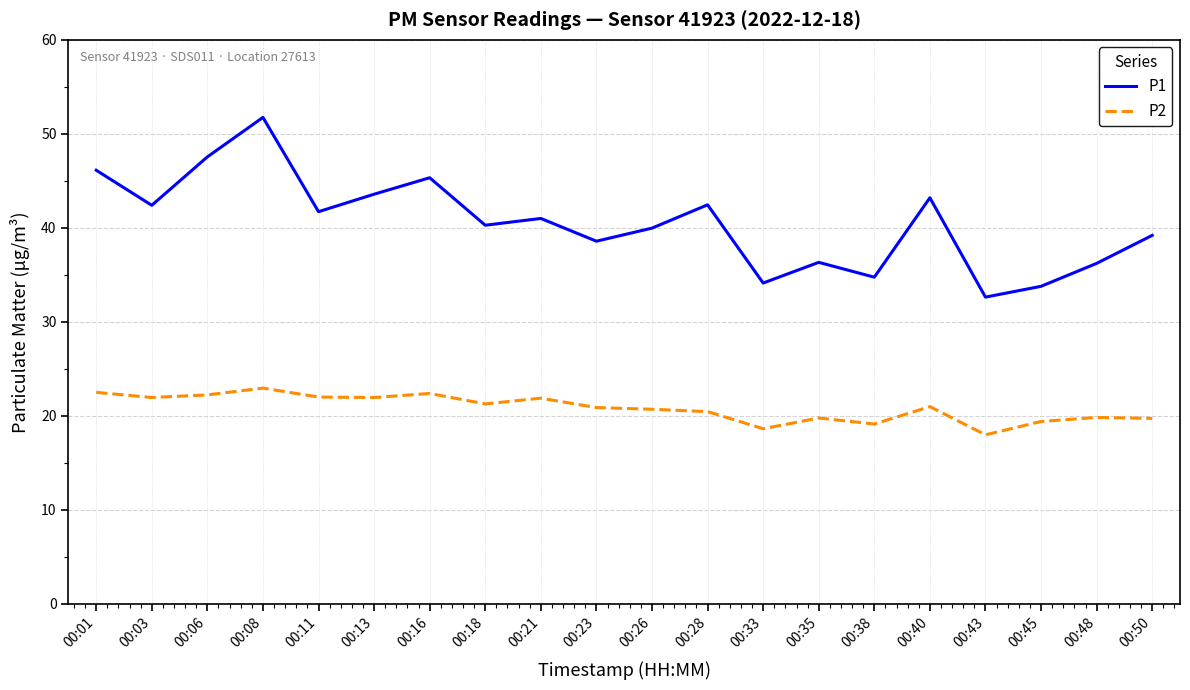

Which label corresponds to the largest value in the chart?

00:08